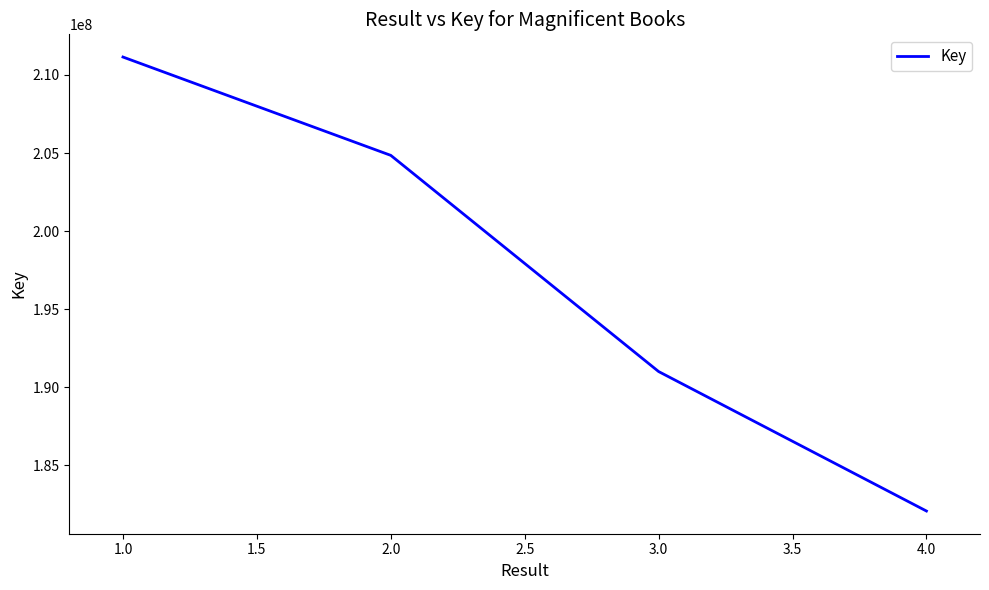

Read the value at 3.0.

191010677